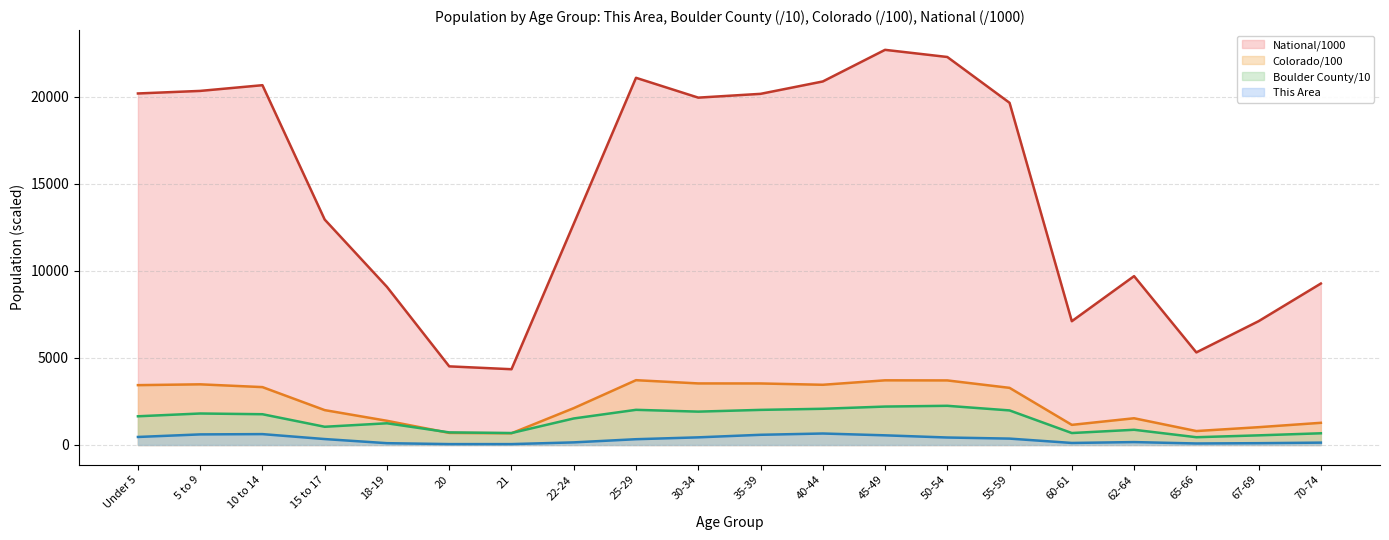

At which category is the sum across all series the highest?

45-49